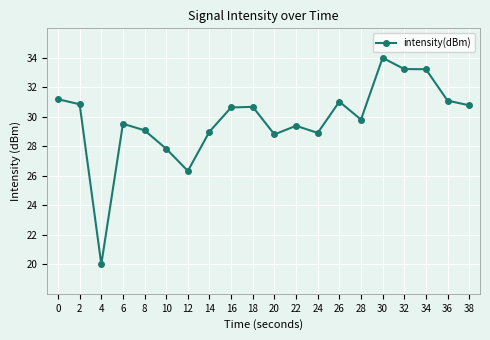

Where is the first local minimum?

4